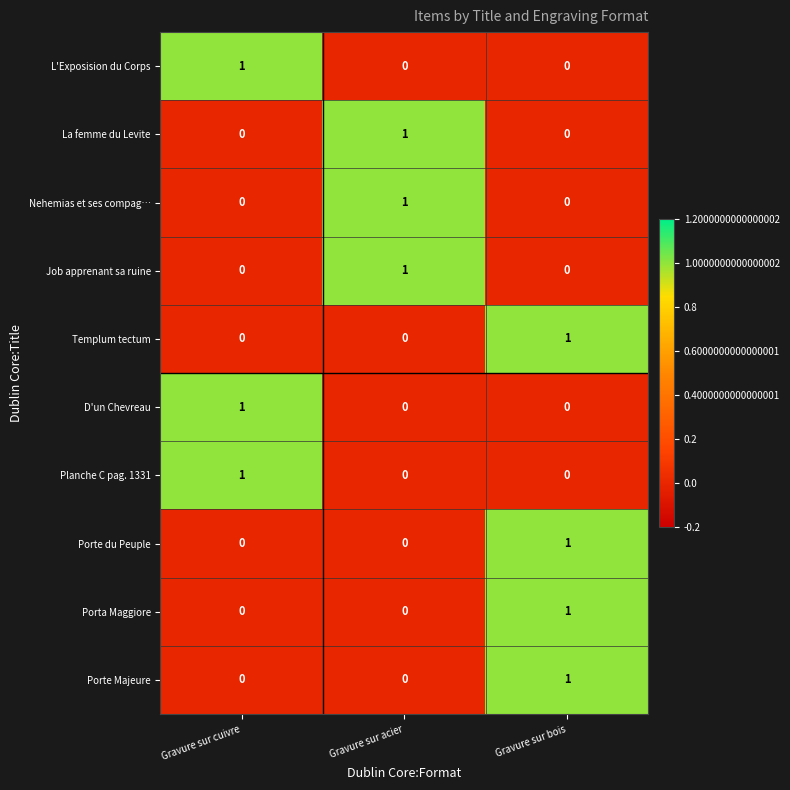

Is it true that Templum tectum equals 1 at Gravure sur bois?

True